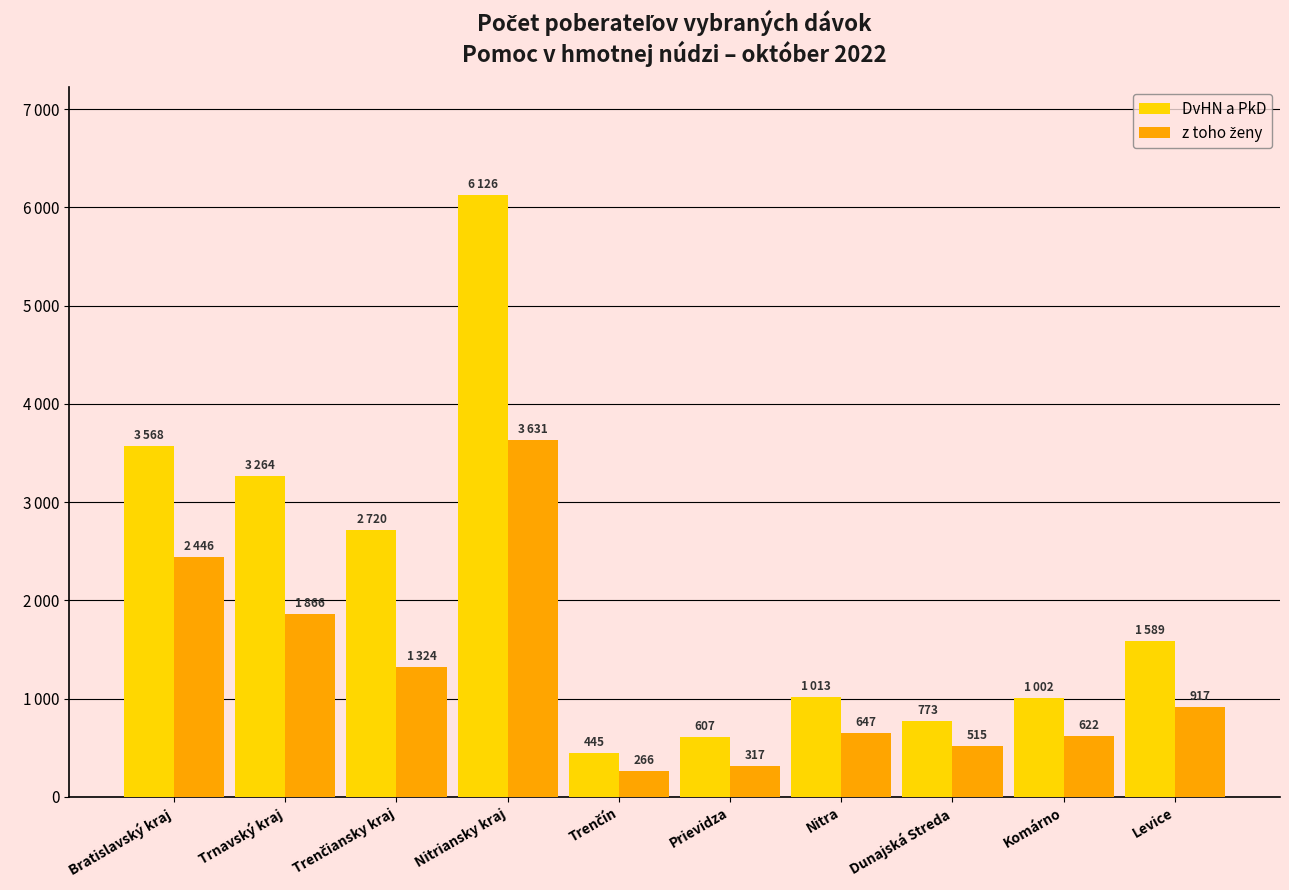

What is the minimum value shown in the chart?

266